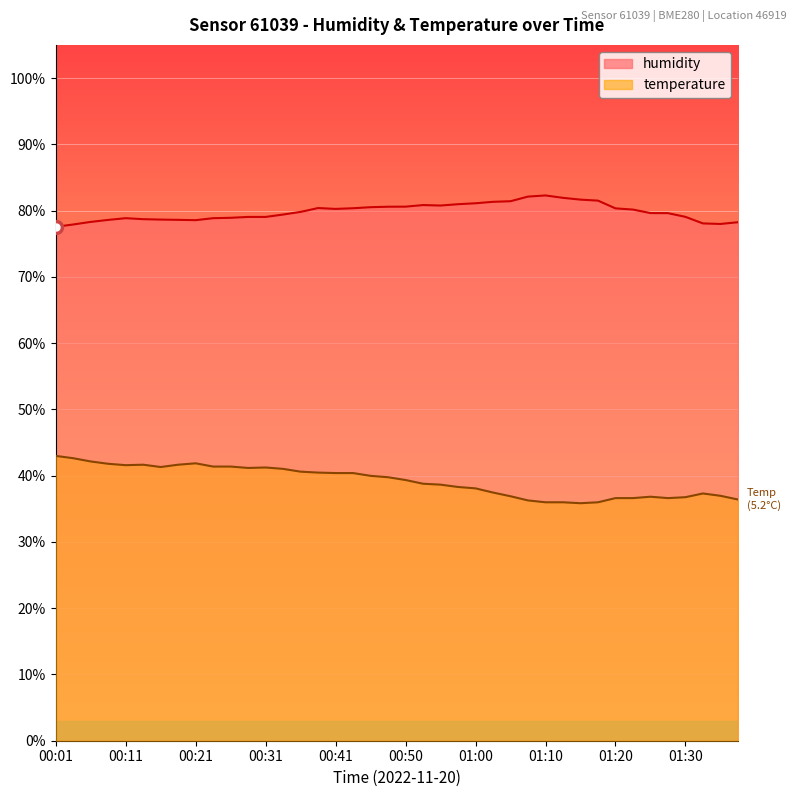

What is the maximum value shown in the chart?

82.3